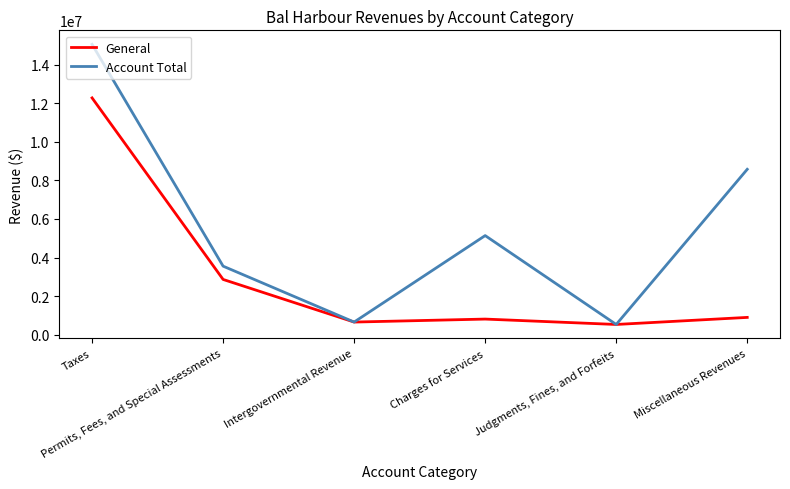

How many lines are shown in the chart?

2